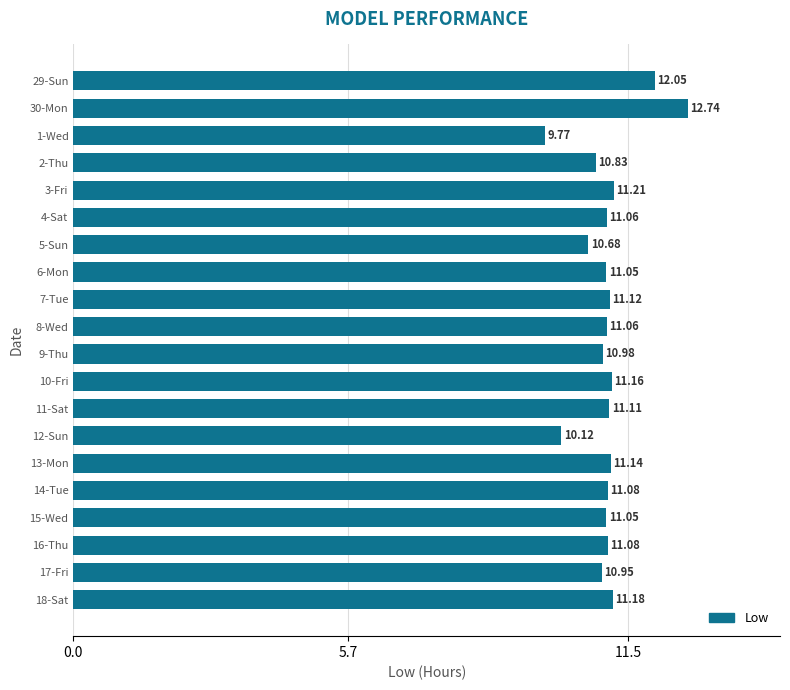

What is the difference between the maximum and second lowest values?

2.6